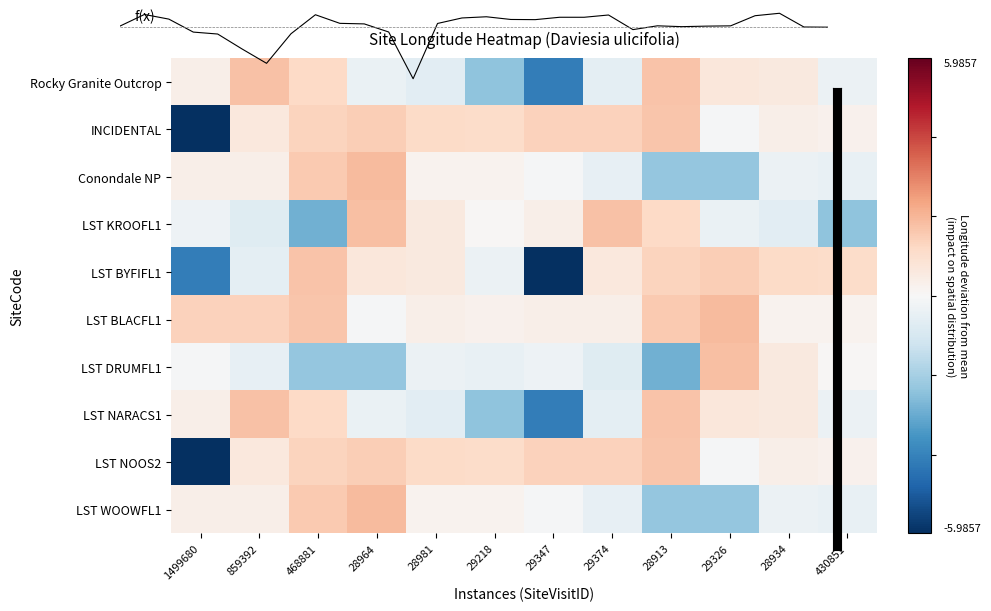

Between 8 and 11, which series saw the biggest shift?

LST DRUMFL1